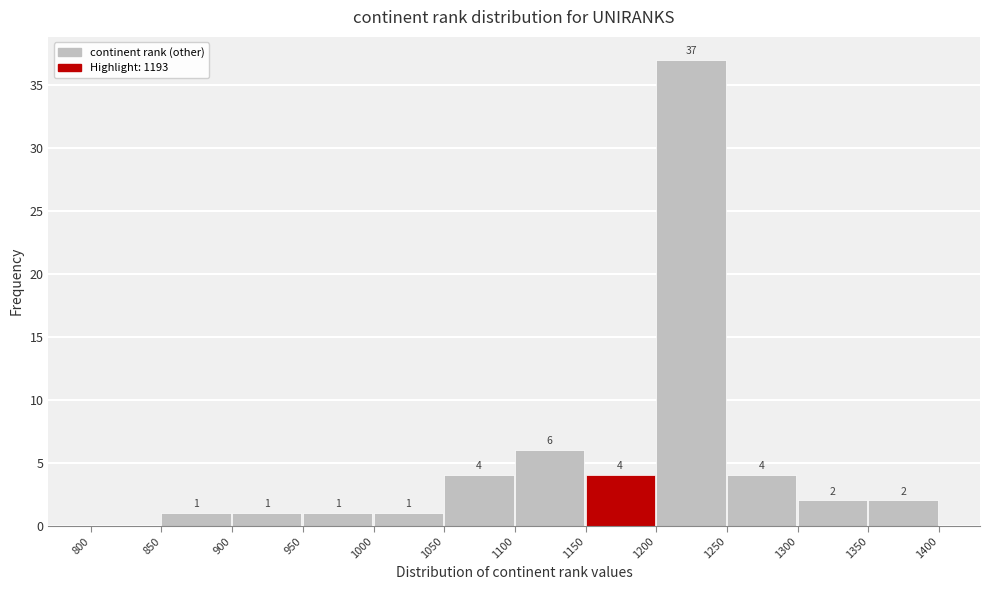

Over which range of the x-axis is the bar tallest?

1200 to 1250